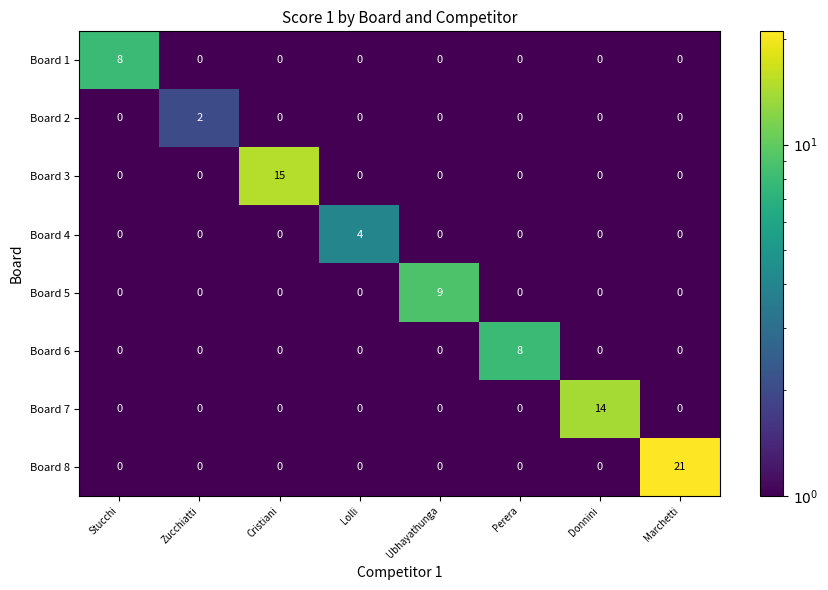

What is the total value across all series at Marchetti?

21